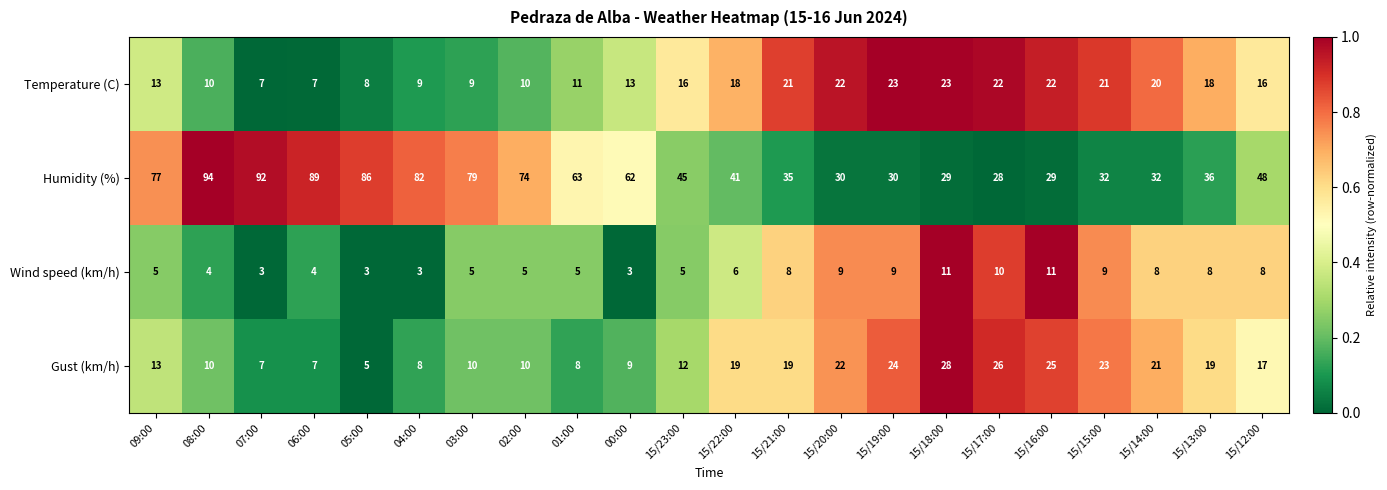

What is the difference between the highest and lowest values at 00:00?

59